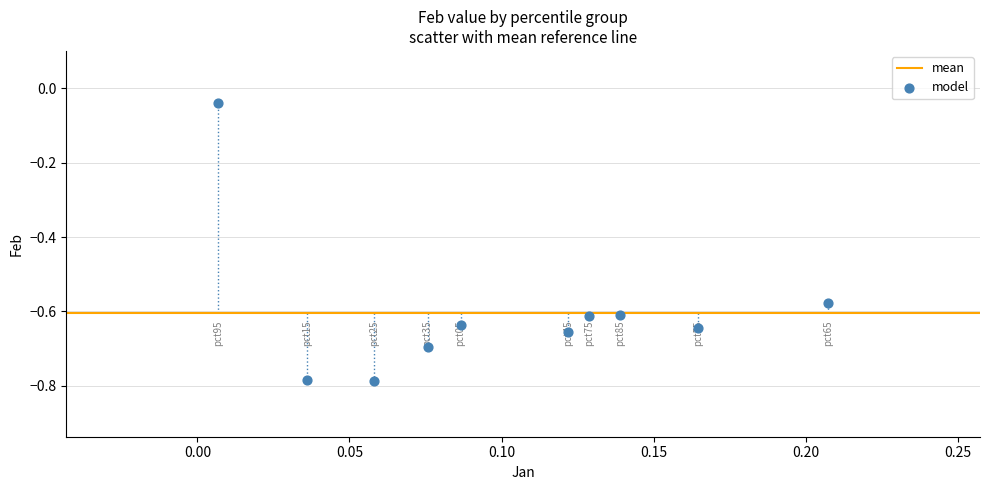

What is the range of Y values (max minus min)?

0.7